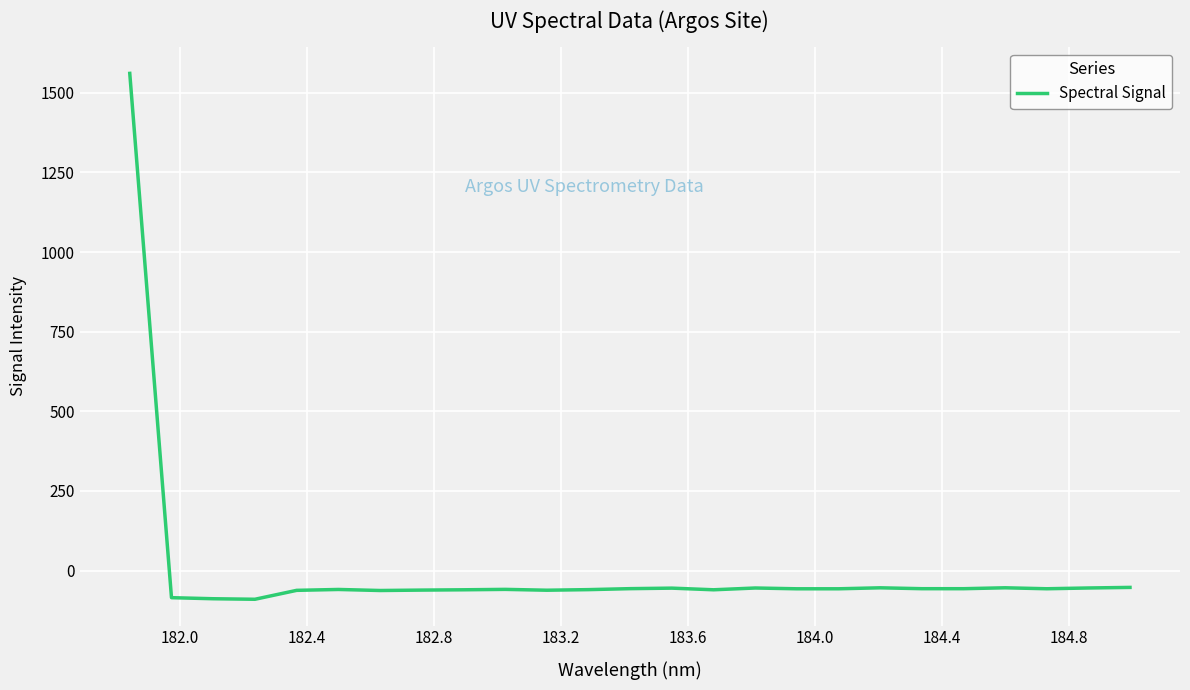

What is the greatest value displayed?

1560.9